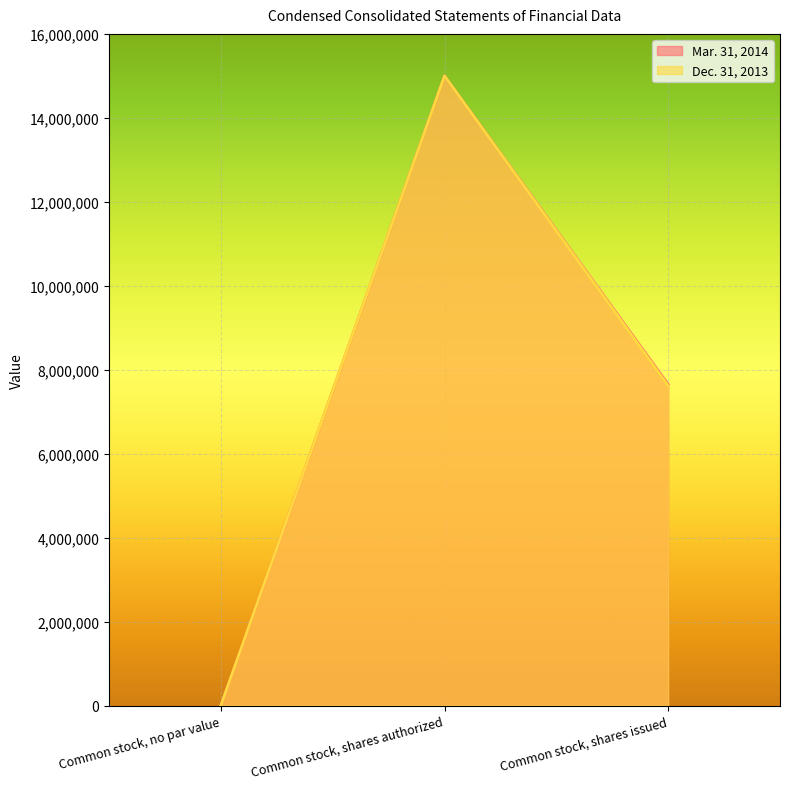

What is the value of the Mar. 31, 2014 point at the 3rd from the left?

7649493